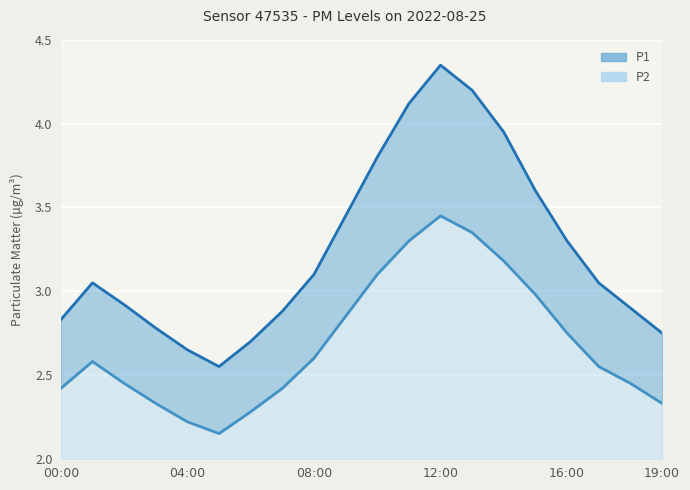

At how many categories does at least one series exceed 2?

20